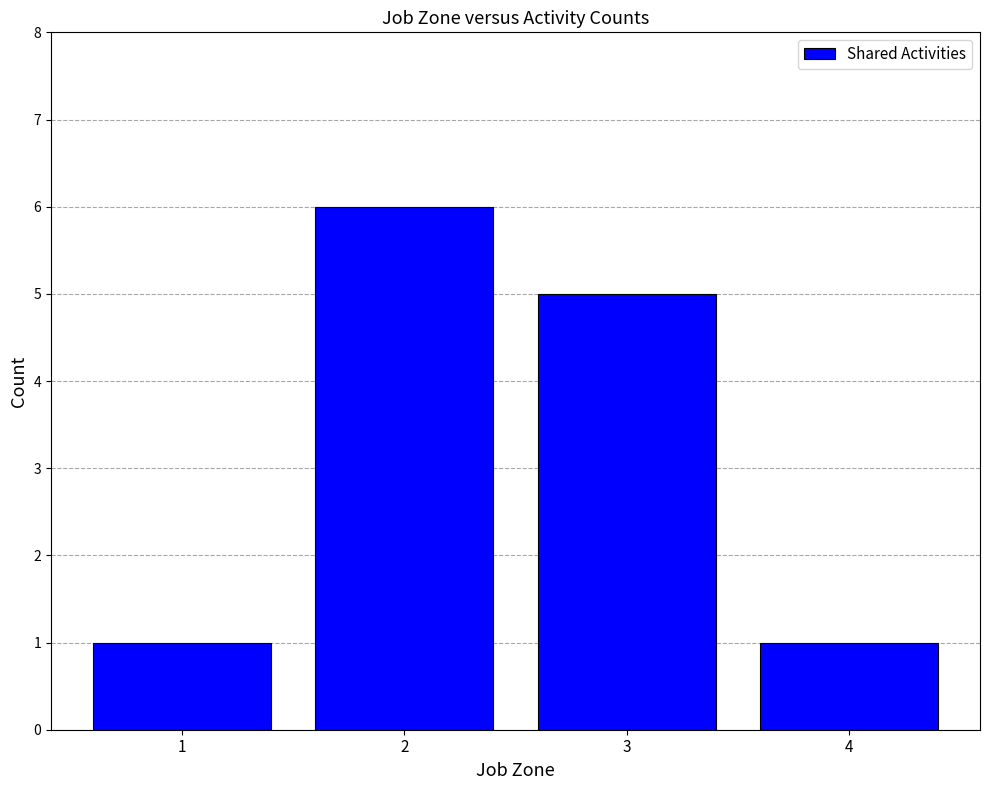

How many data points are less than 5?

2